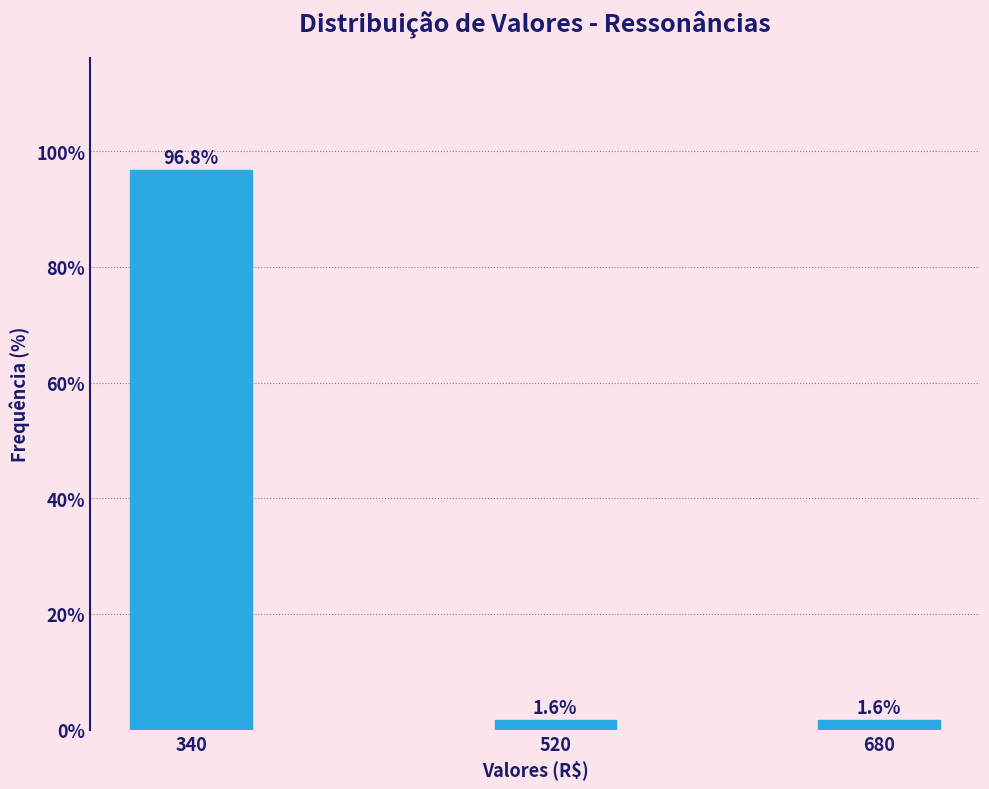

Reading left to right, transcribe all the data shown in this chart.

96.8	1.6	1.6